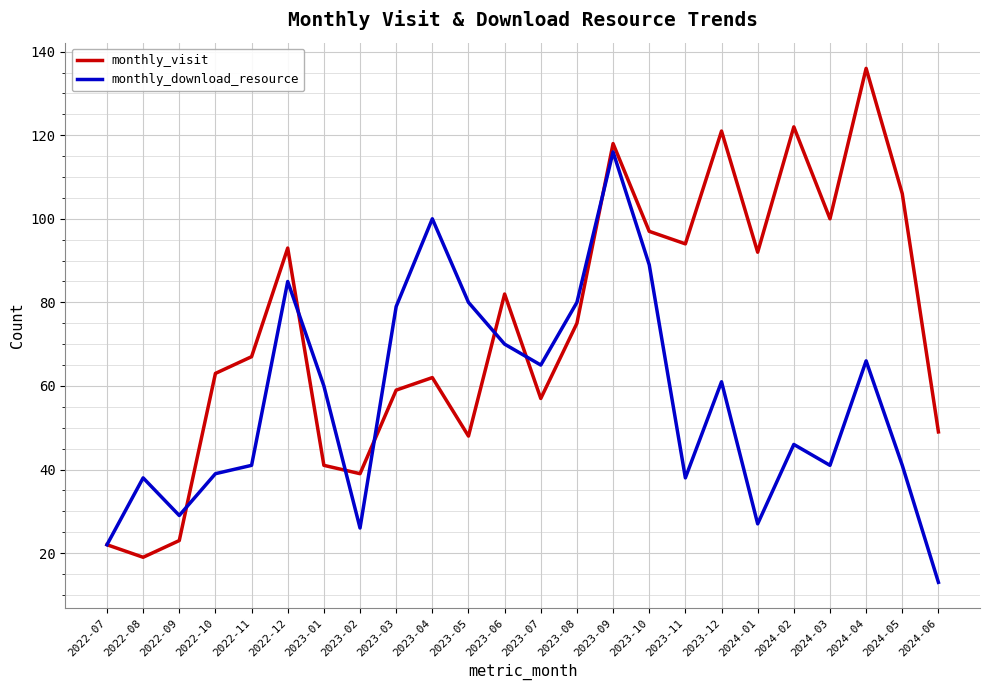

What position from the left is 2024-02?

20